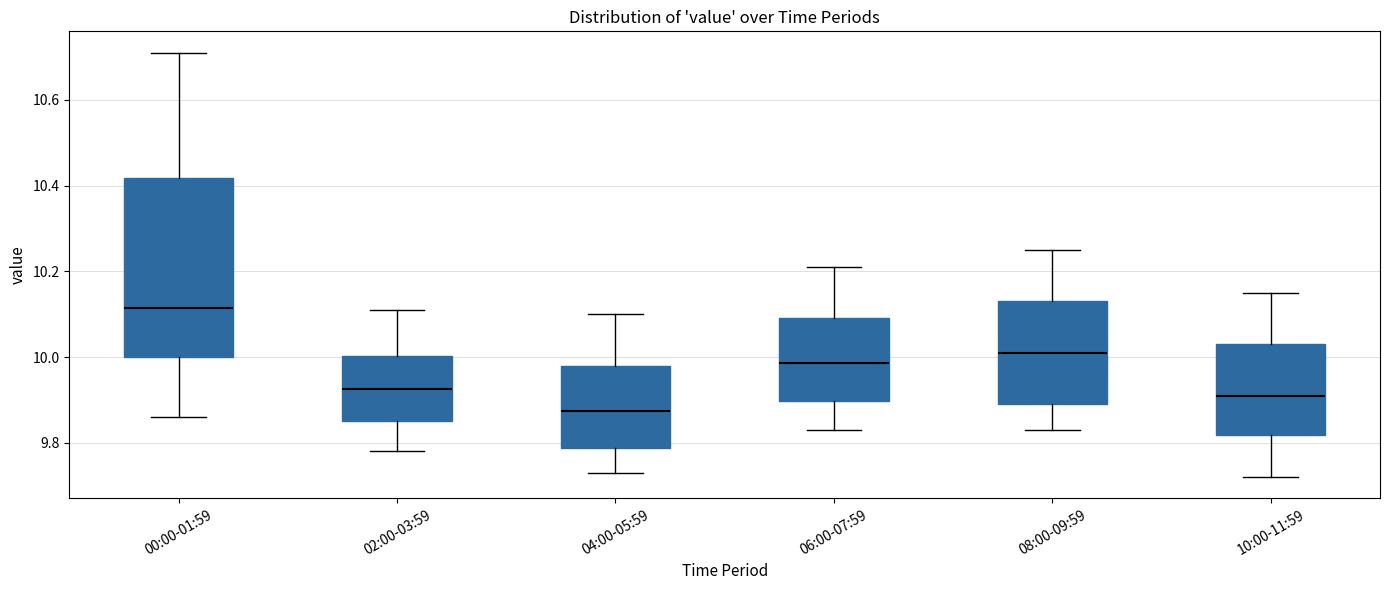

Which box is the tallest, from its lower edge to its upper edge?

00:00-01:59